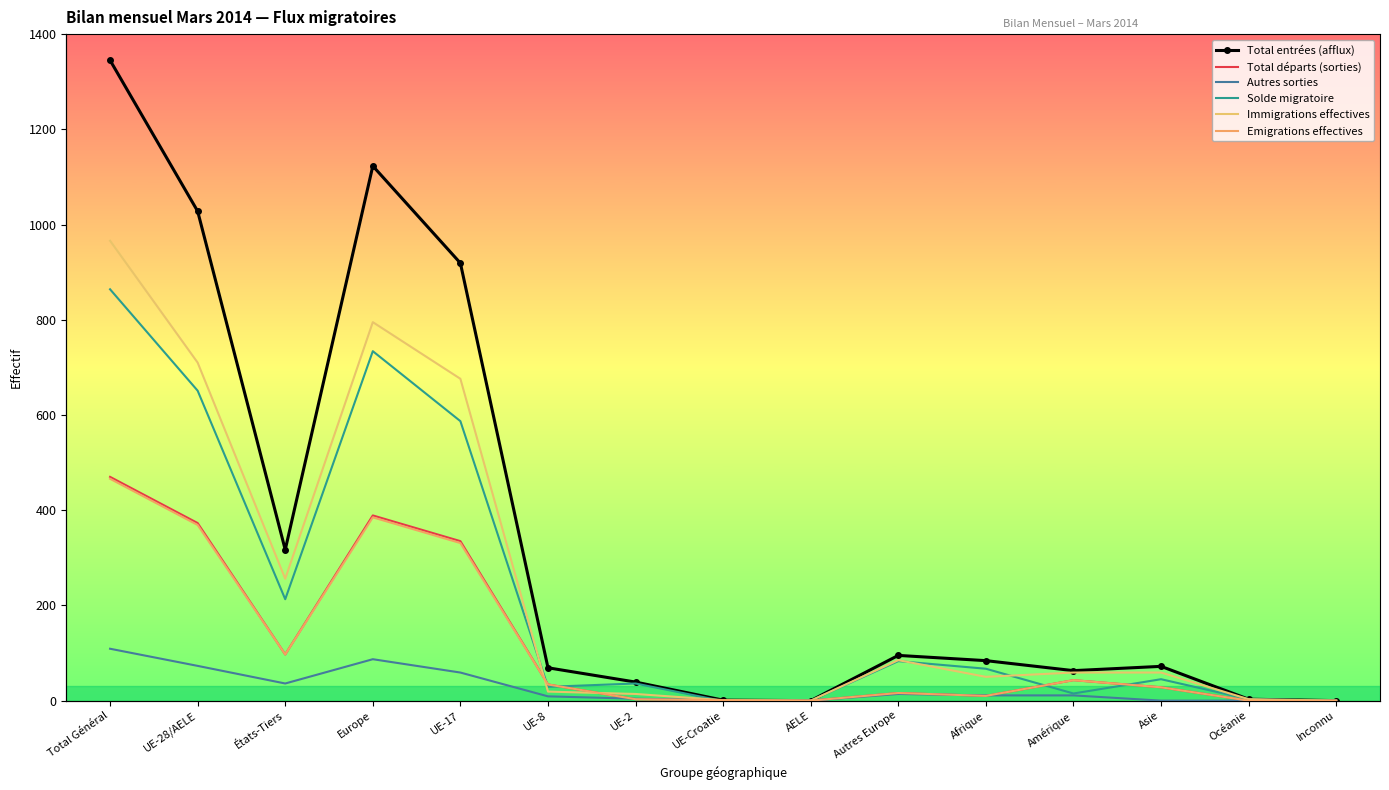

What is the value of the Solde migratoire point at the 5th from the left?

587